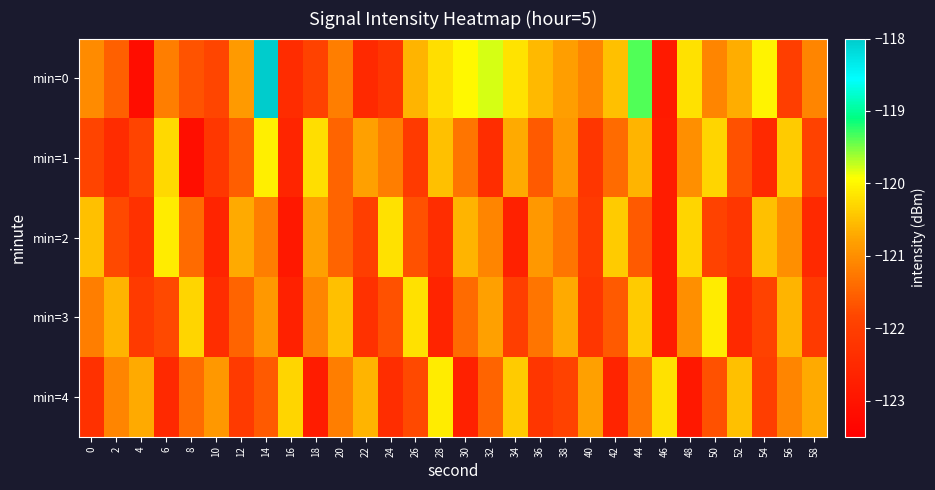

At how many categories does at least one series exceed -122?

30